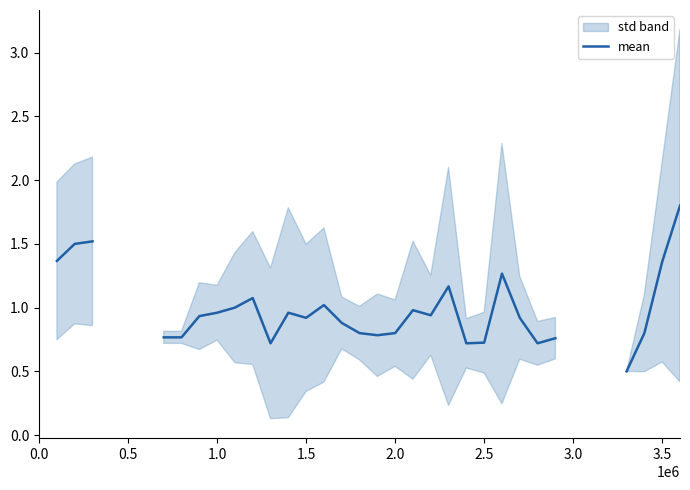

How many data points does each series have?

37